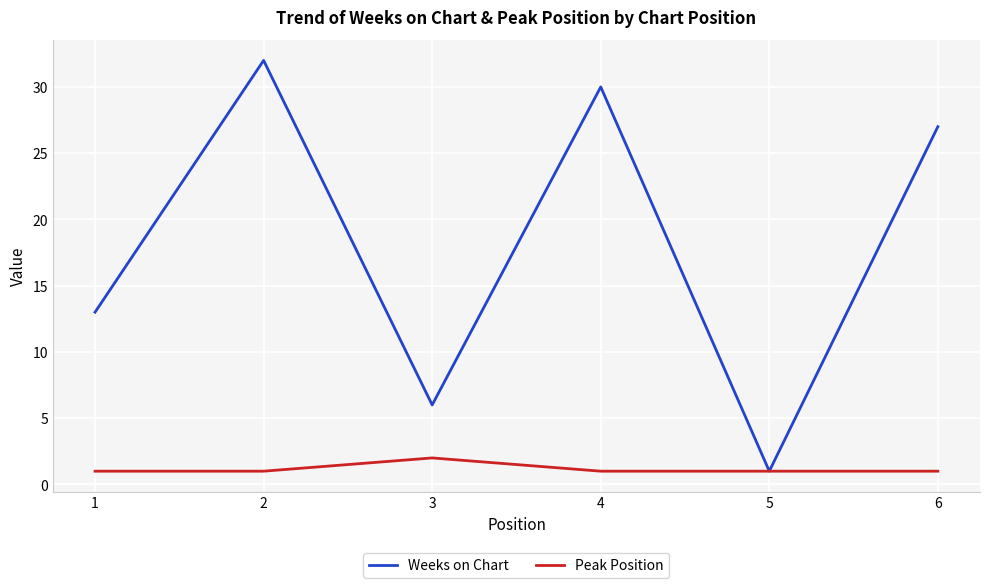

True or false: Peak Position has a value of 1 at 5.

True